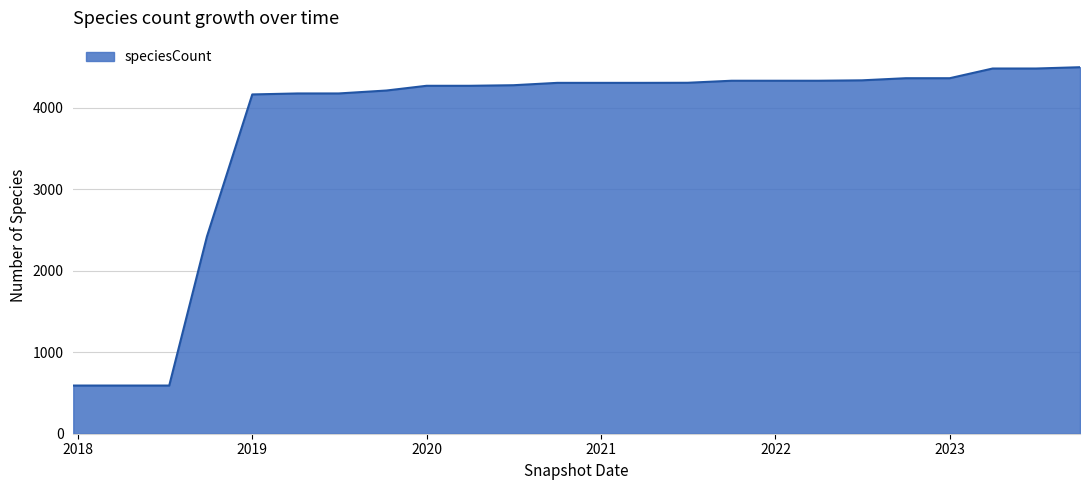

What is the minimum value shown in the chart?

591